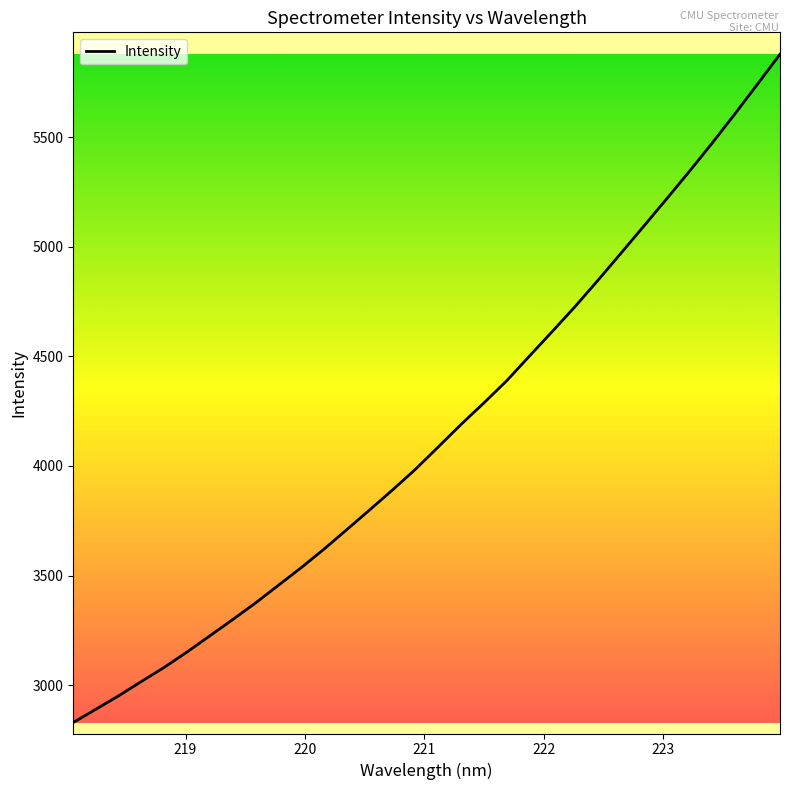

What is the maximum value shown in the chart?

5878.4